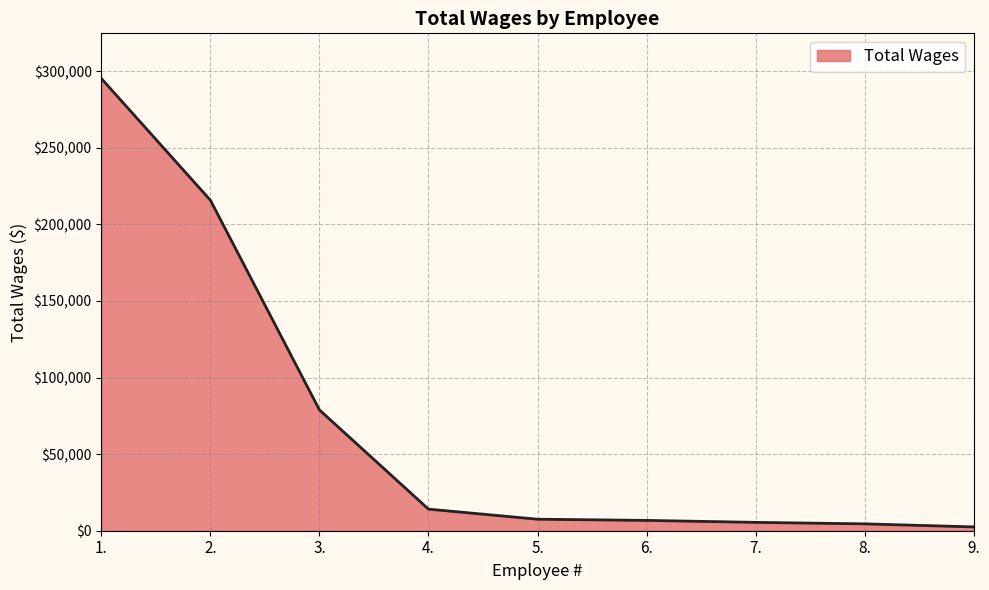

What is the difference between the maximum and minimum values?

292756